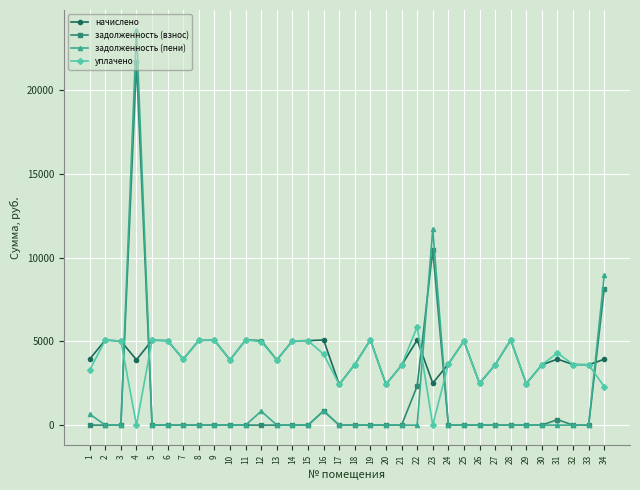

At which label is задолженность (пени) closest to 11802?

23